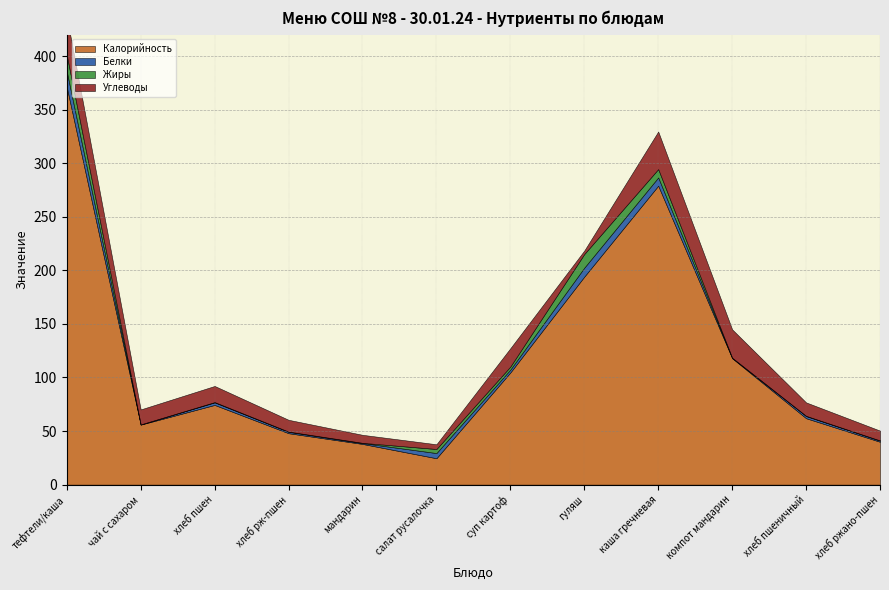

What is the sum of the Жиры values at гуляш and салат русалочка?

16.5